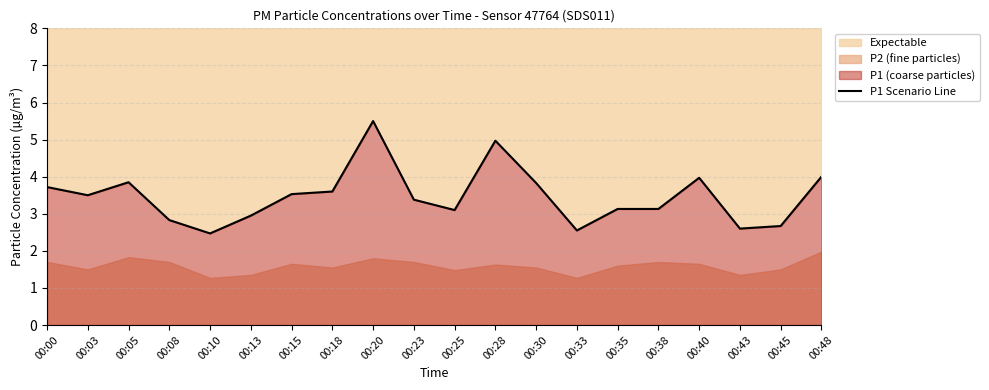

How many interior local peaks (higher than both neighbors) does the data have?

4